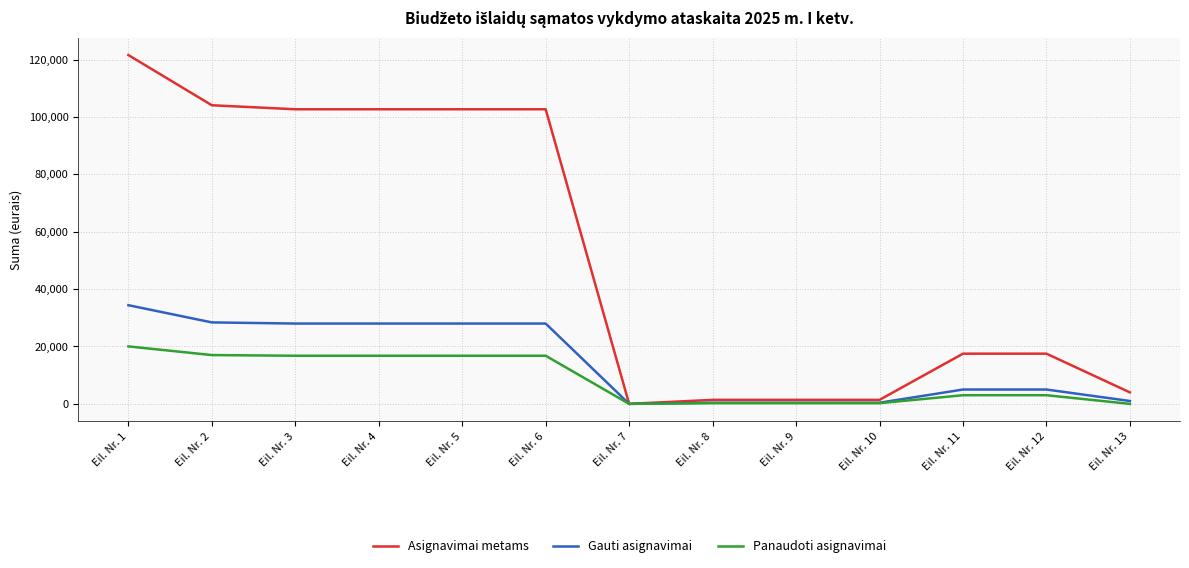

What is the sum of the Gauti asignavimai values at Eil. Nr. 8 and Eil. Nr. 6?

28400.0